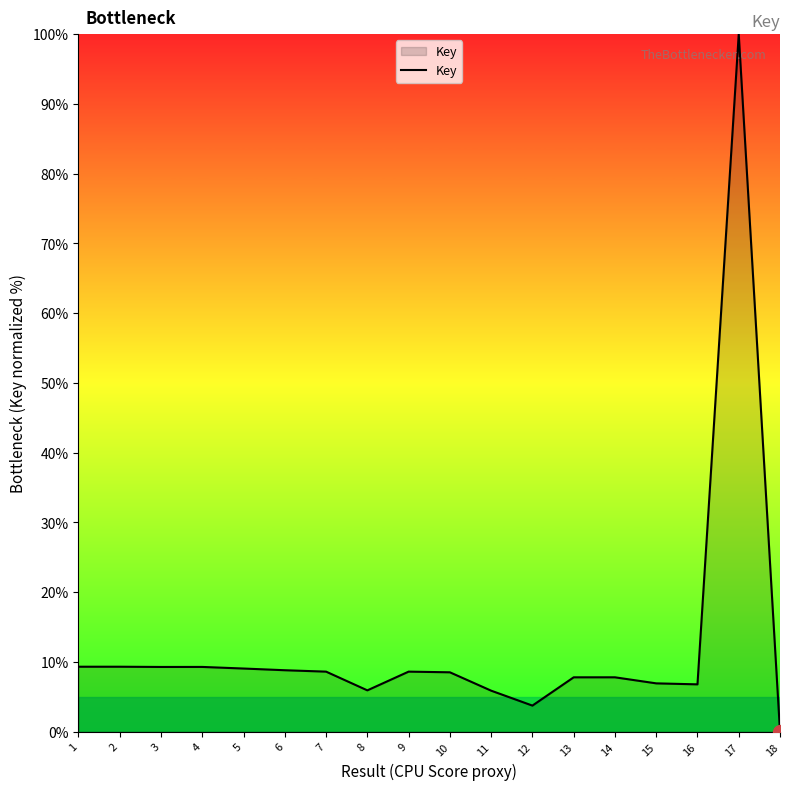

Between 14 and 18, which is larger?

14